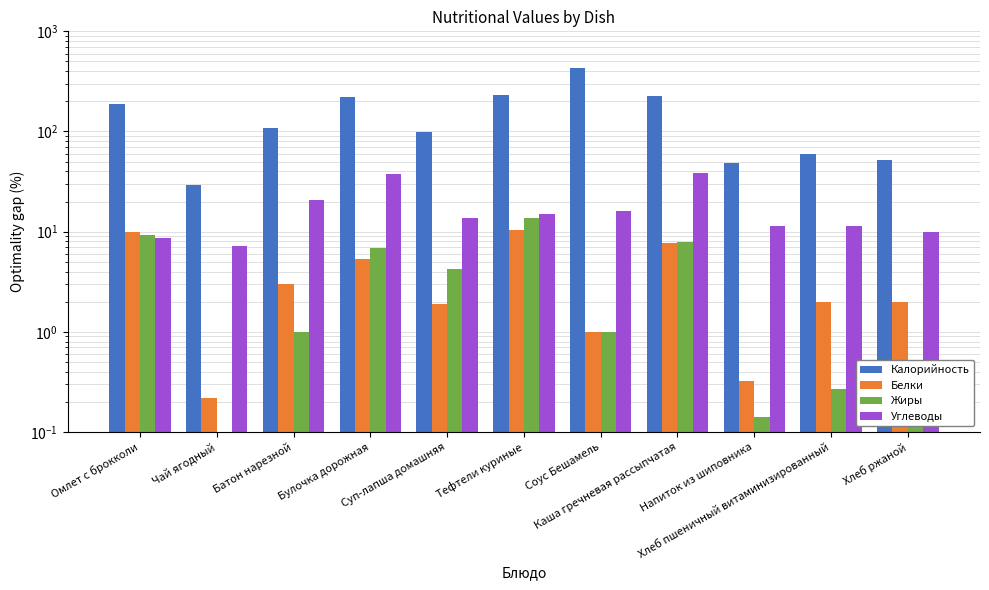

The Жиры series shows 0.0 at Чай ягодный. True or false?

False